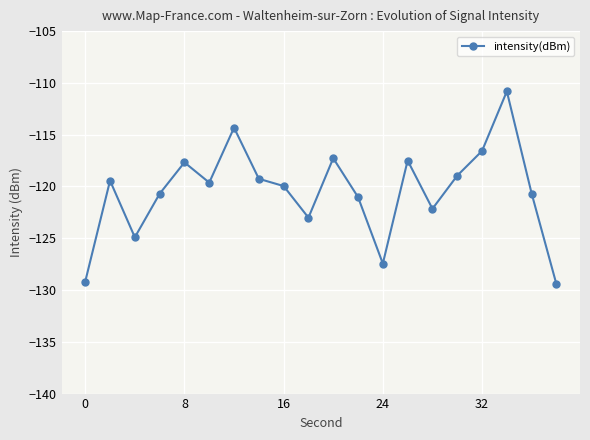

What is the greatest value displayed?

-110.8